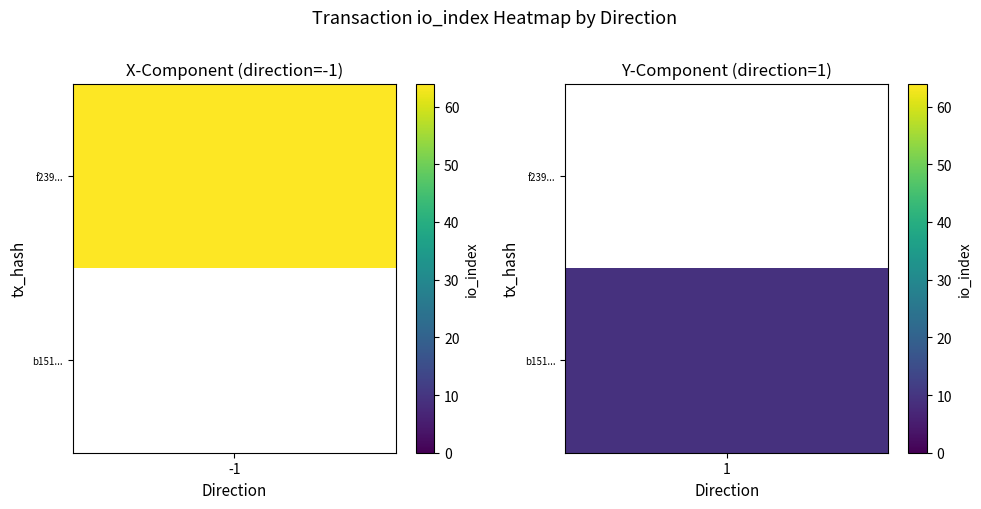

What is the average value of the b1515ab32792085586386220a920391233b58de series?

5